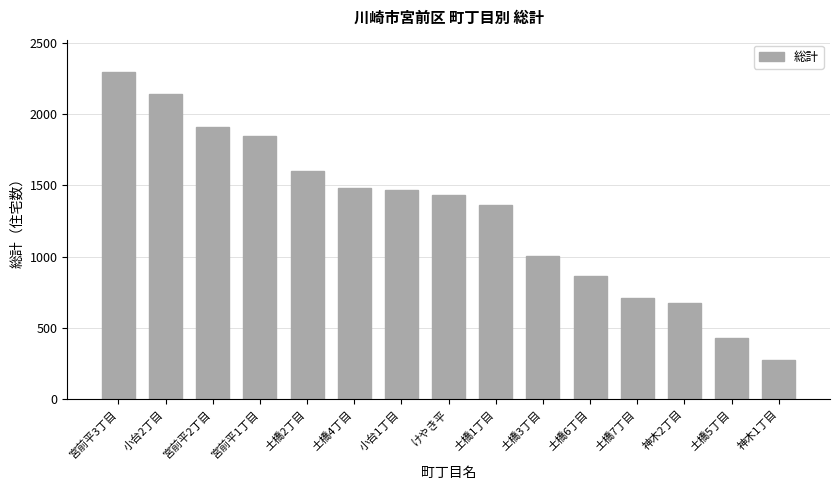

What position from the left is 神木1丁目?

15